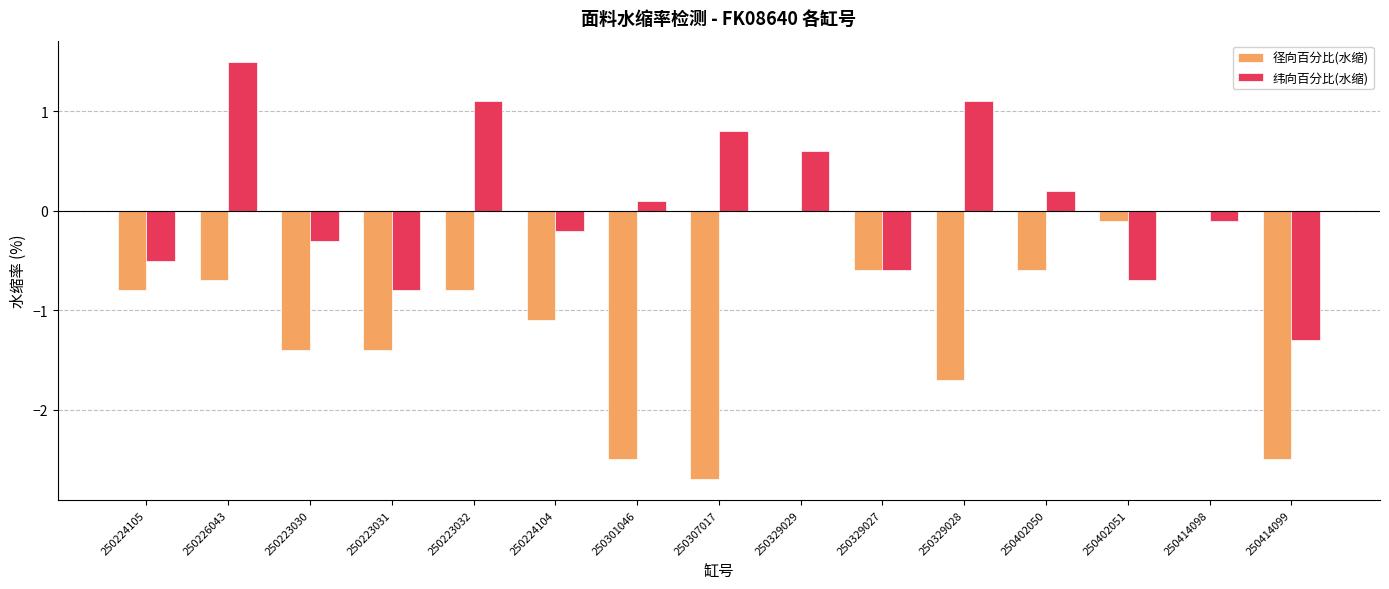

At which category is the sum across all series the highest?

250226043